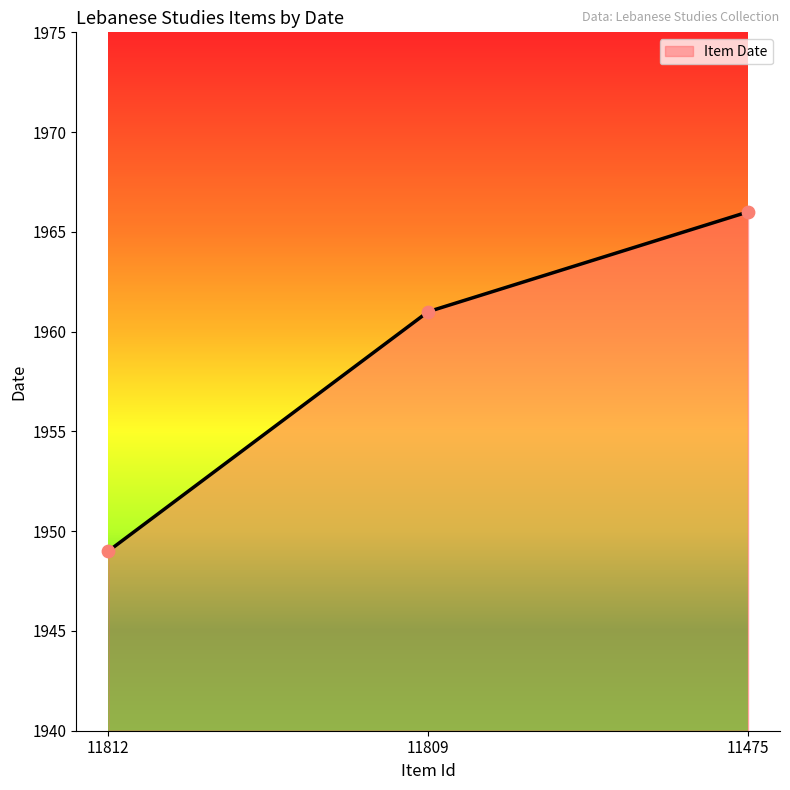

Which has a higher value, 11475 or 11812?

11475